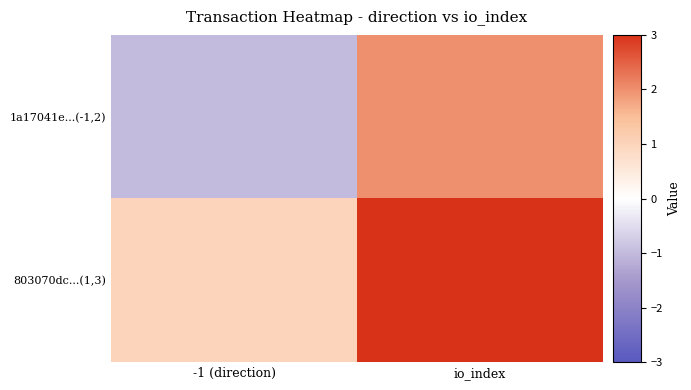

Reading right to left, list all the values displayed in this chart.

1a17041e...(-1,2): io_index=2	-1 (direction)=-1
803070dc...(1,3): io_index=3	-1 (direction)=1